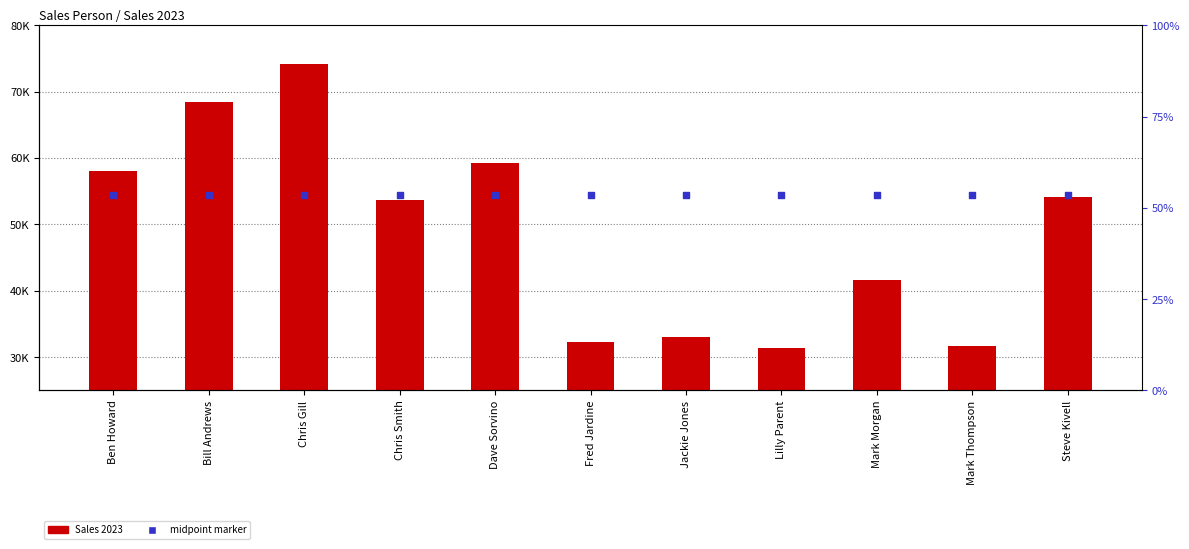

Which series has the largest total across all categories?

midpoint marker